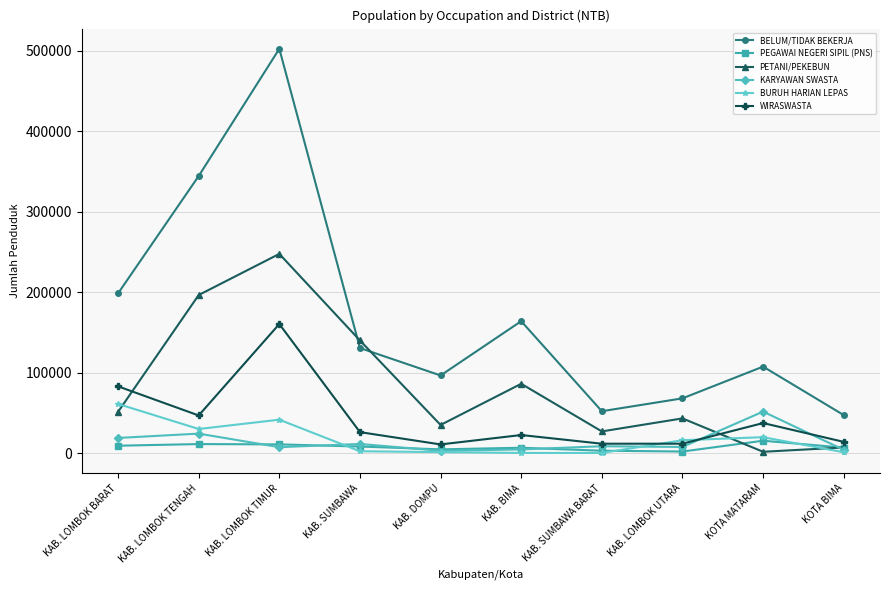

How many distinct data groups are displayed?

6